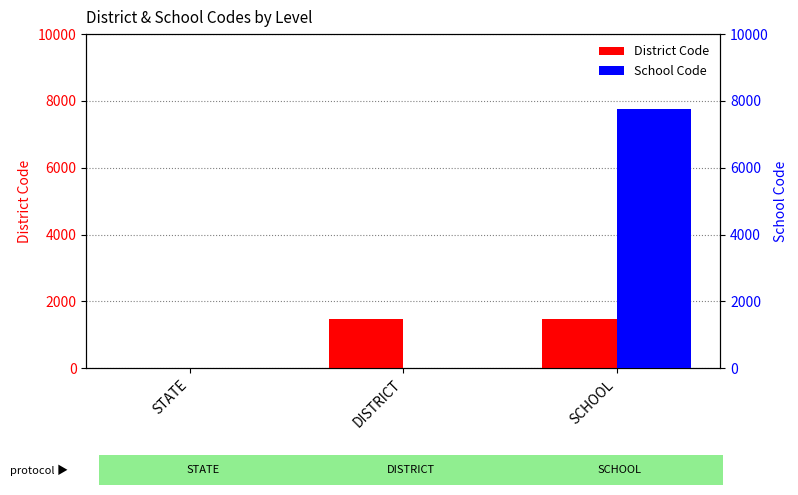

Between STATE and SCHOOL, which is larger?

SCHOOL